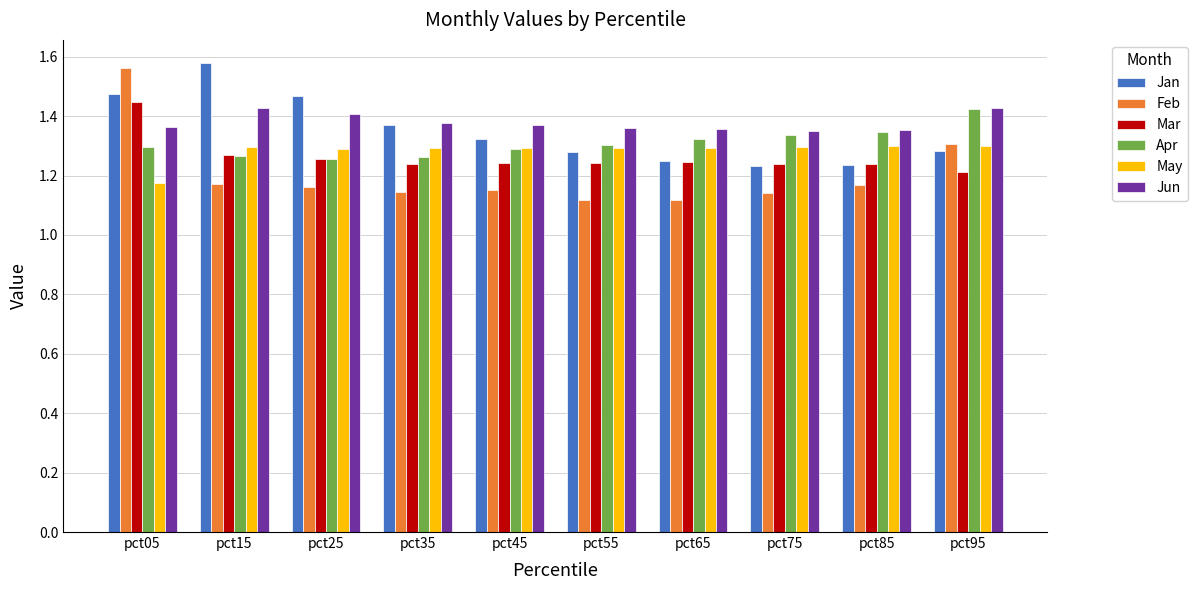

How many Feb values are between 1 and 2?

10